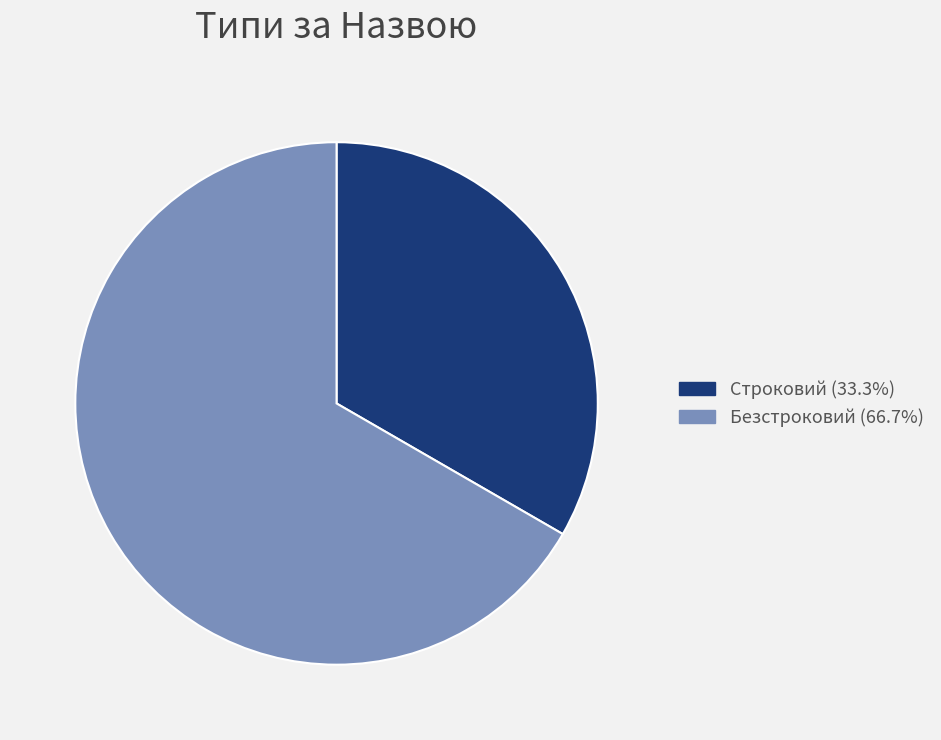

Do Безстроковий and Строковий together represent more than half of the pie?

Yes